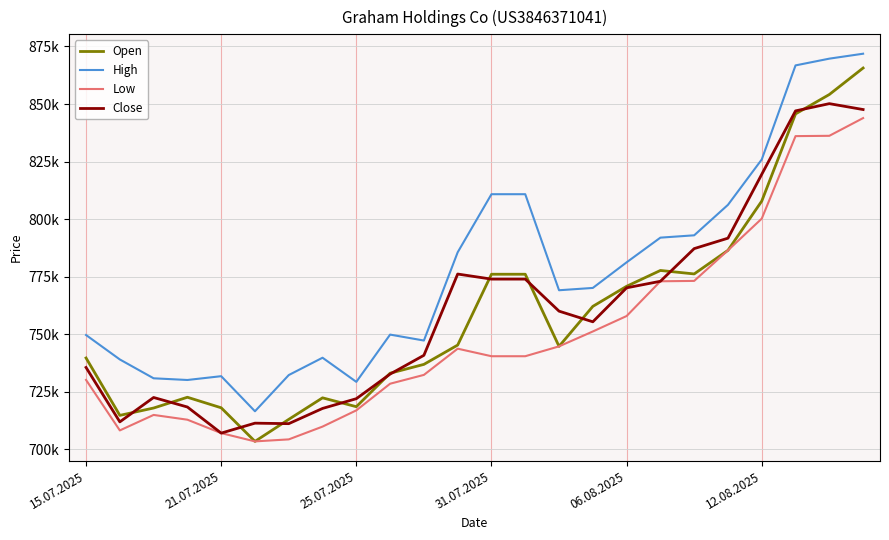

True or false: Close and High intersect in this chart.

False